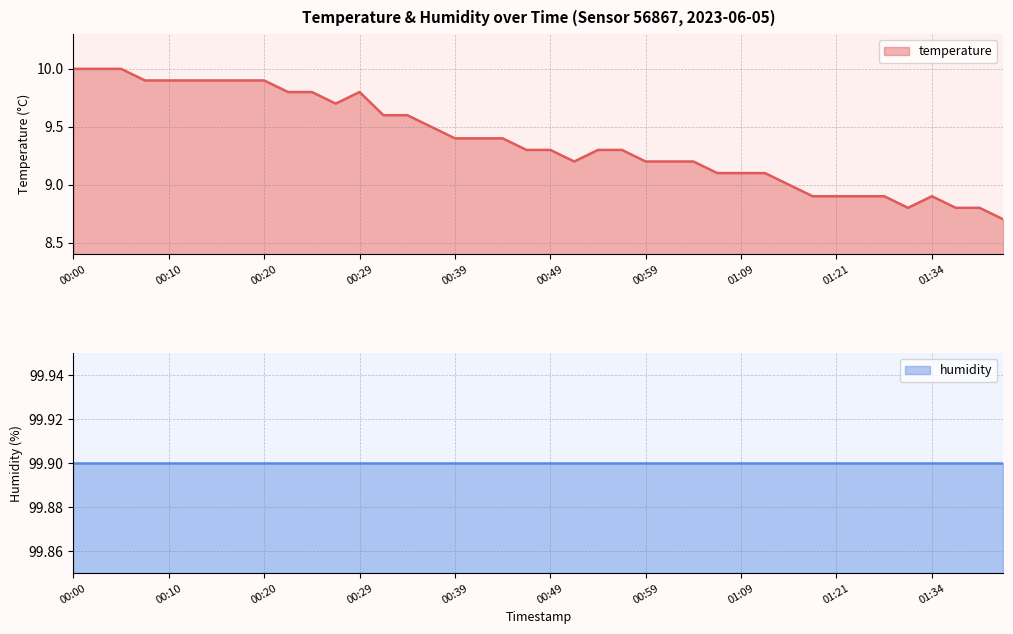

How many data points are less than 9?

9